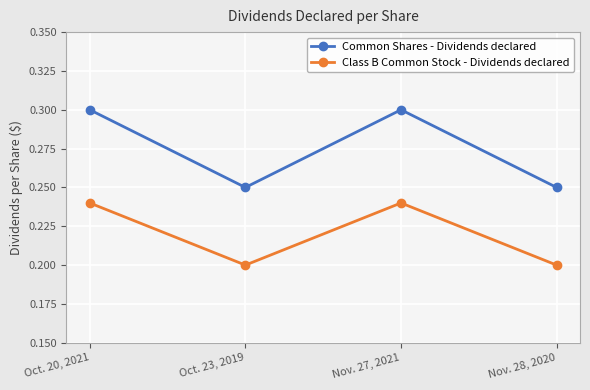

True or false: Common Shares - Dividends declared has more than 0 interior local peaks.

True